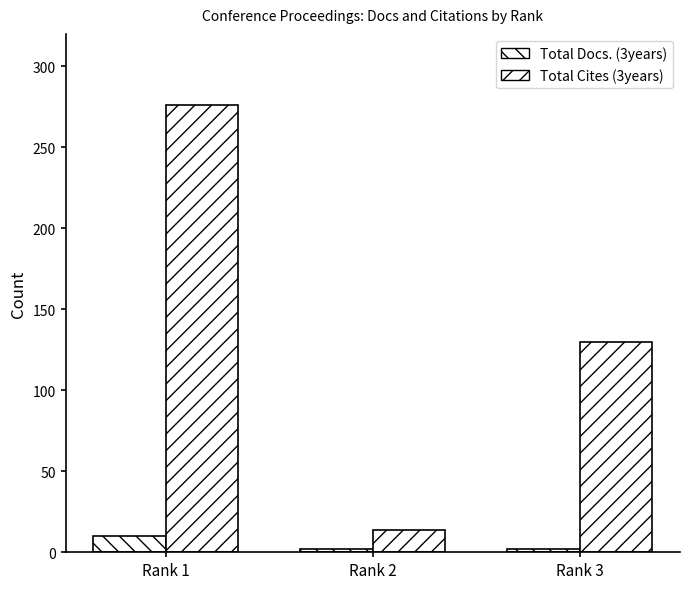

Rank the series by their average value, from lowest to highest.

Total Docs. (3years), Total Cites (3years)